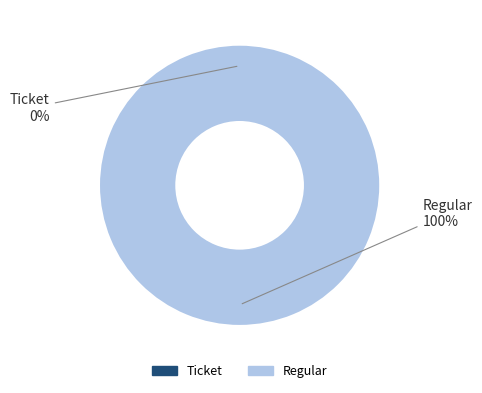

To the nearest percent, what portion does Regular represent?

100%